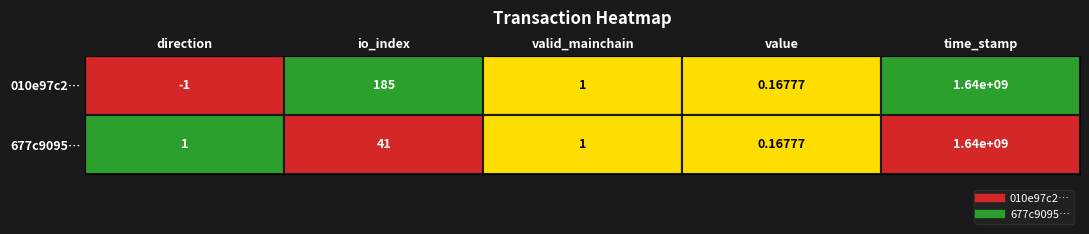

Reading right to left, transcribe all the data shown in this chart.

010e97c2bc5c8a2572e9dc43445b2865ac74344: 1640998923.0	0.2	1.0	185.0	-1.0
677c9095dc4e6f4d8fb20363da26a2e96c96854: 1640998378.0	0.2	1.0	41.0	1.0